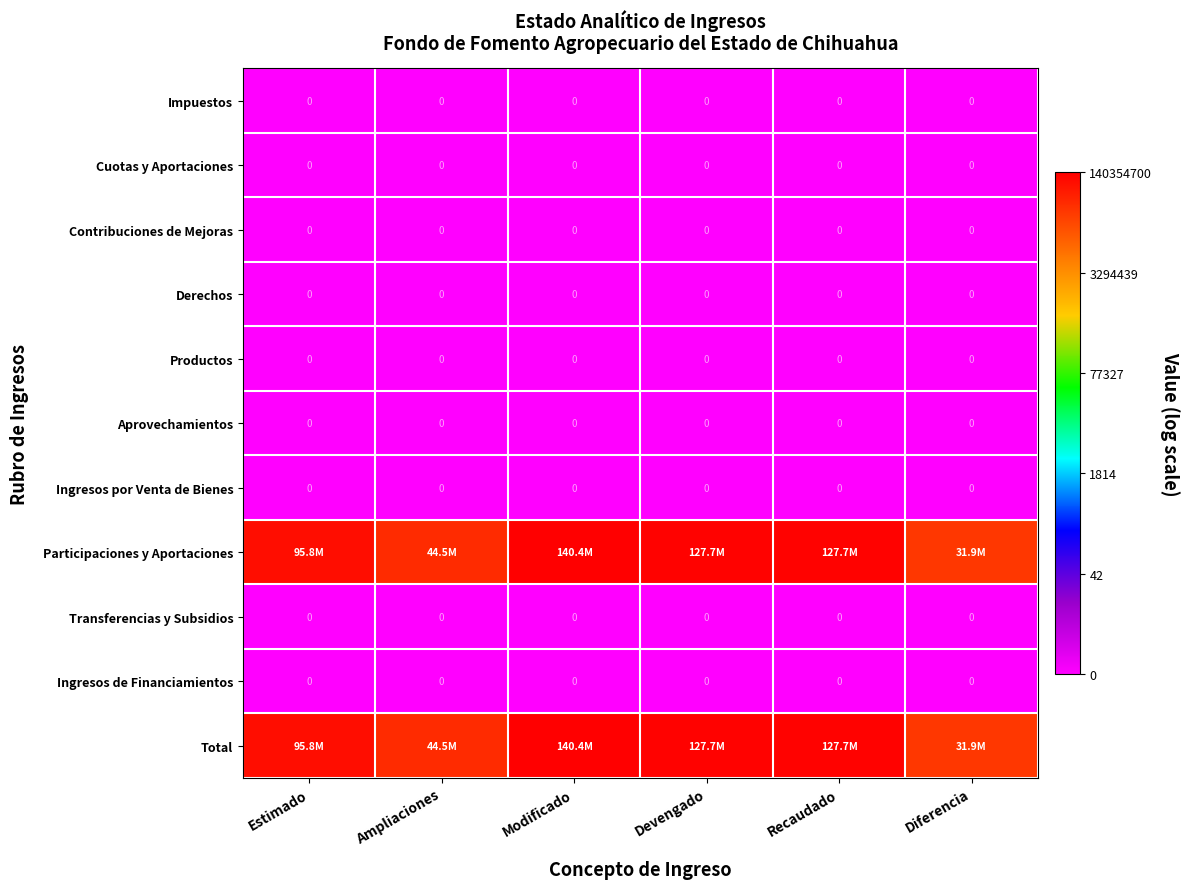

Which series has the largest range (max minus min)?

Participaciones y Aportaciones